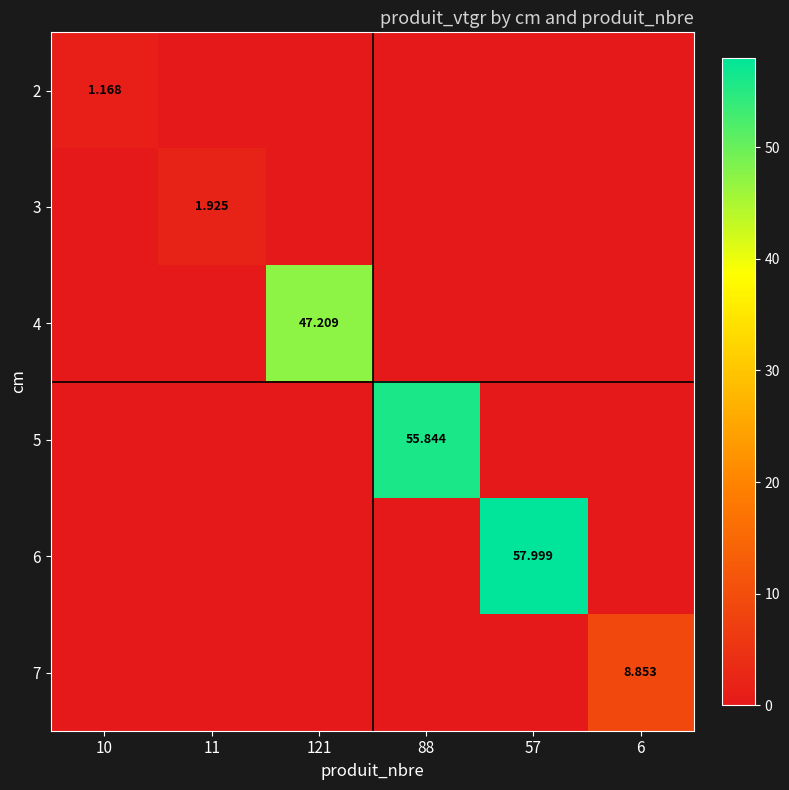

Is the value of 3 at 11 greater than the value of 2 at 10?

Yes